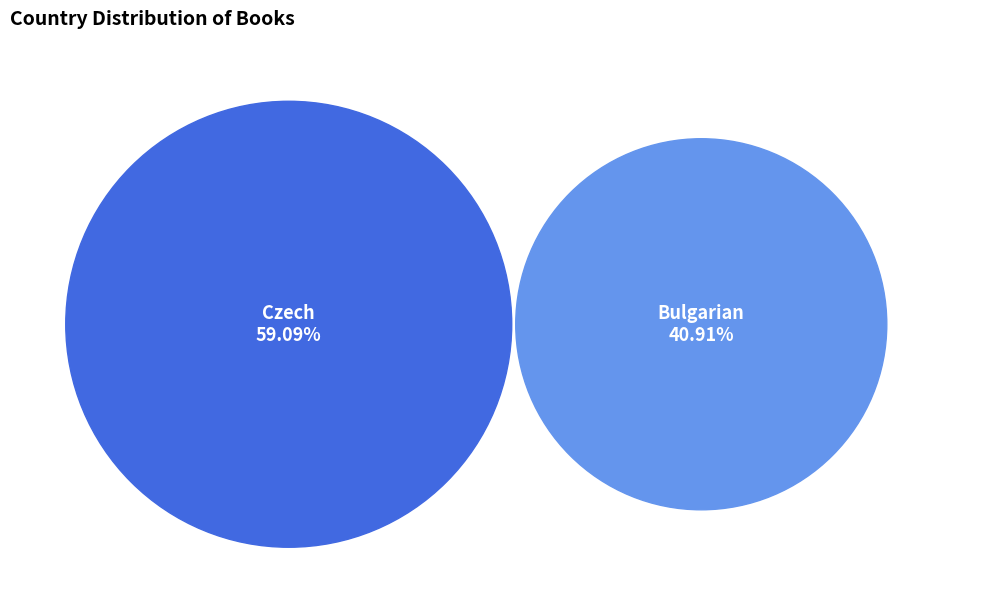

What percentage is the Czech slice, to the nearest percent?

59%